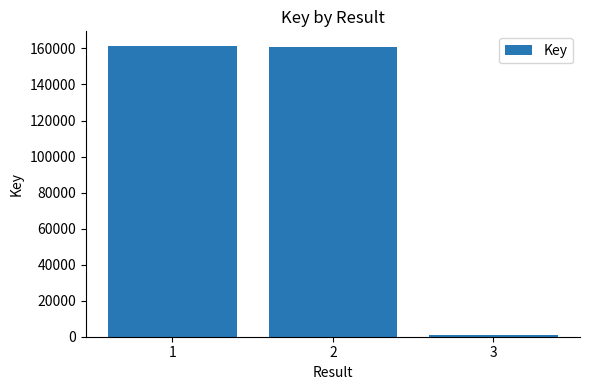

True or false: the data shows 160935 at 2.

True